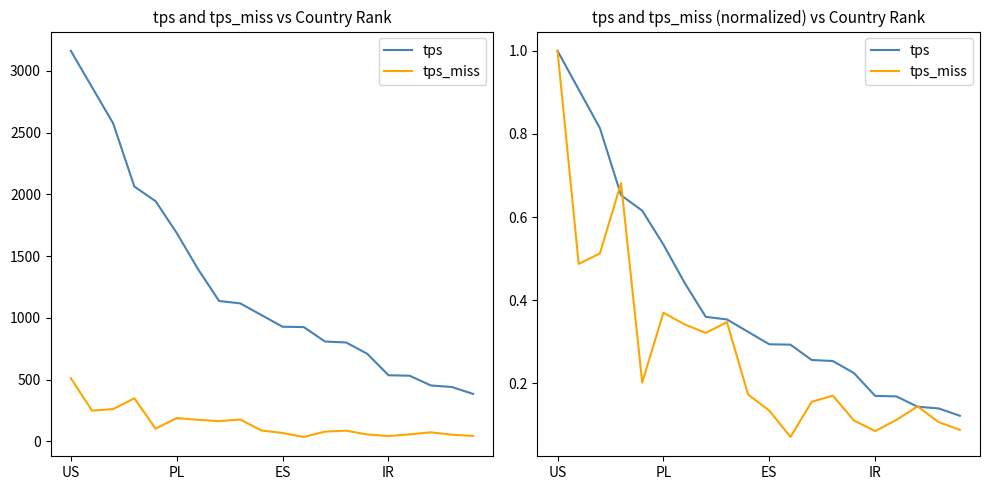

Reading left to right, what are all the values shown in this chart?

tps: 1.0	0.9	0.8	0.7	0.6	0.5	0.4	0.4	0.4	0.3	0.3	0.3	0.3	0.3	0.2	0.2	0.2	0.1	0.1	0.1
tps_miss: 1.0	0.5	0.5	0.7	0.2	0.4	0.3	0.3	0.3	0.2	0.1	0.1	0.2	0.2	0.1	0.1	0.1	0.1	0.1	0.1